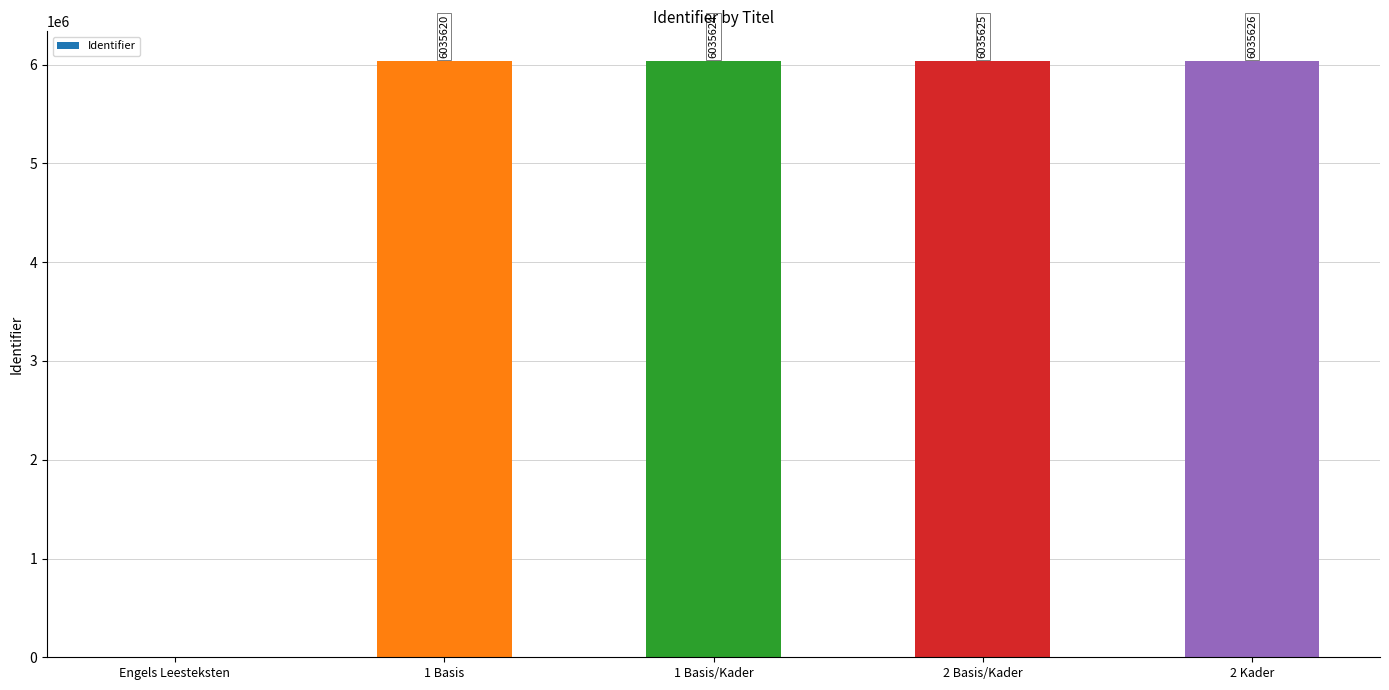

Reading left to right, transcribe all the data shown in this chart.

Engels Leesteksten=0	1 Basis=6035620	1 Basis/Kader=6035624	2 Basis/Kader=6035625	2 Kader=6035626